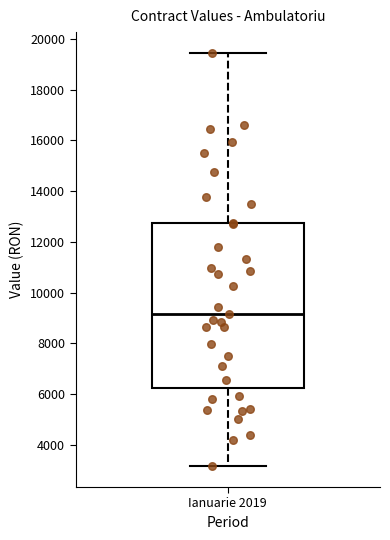

Transcribe this box plot: give where the median line is, the range the box spans, and where the two whiskers end, as read against the y-axis. The values are not printed on the chart, so give them approximately, as read against the axis.

median 9200, box 6200 to 12800, whiskers 3200 to 19400